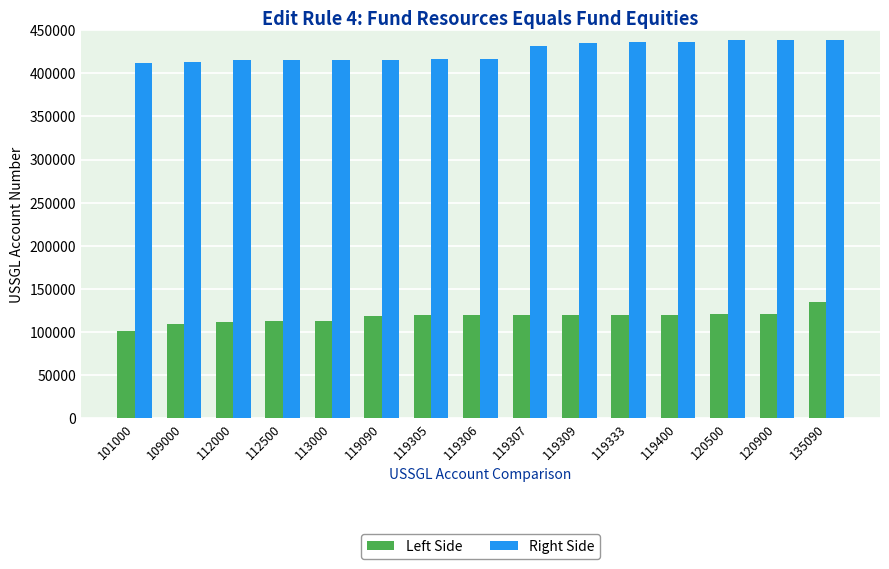

What is the average value of the Right Side series?

425115